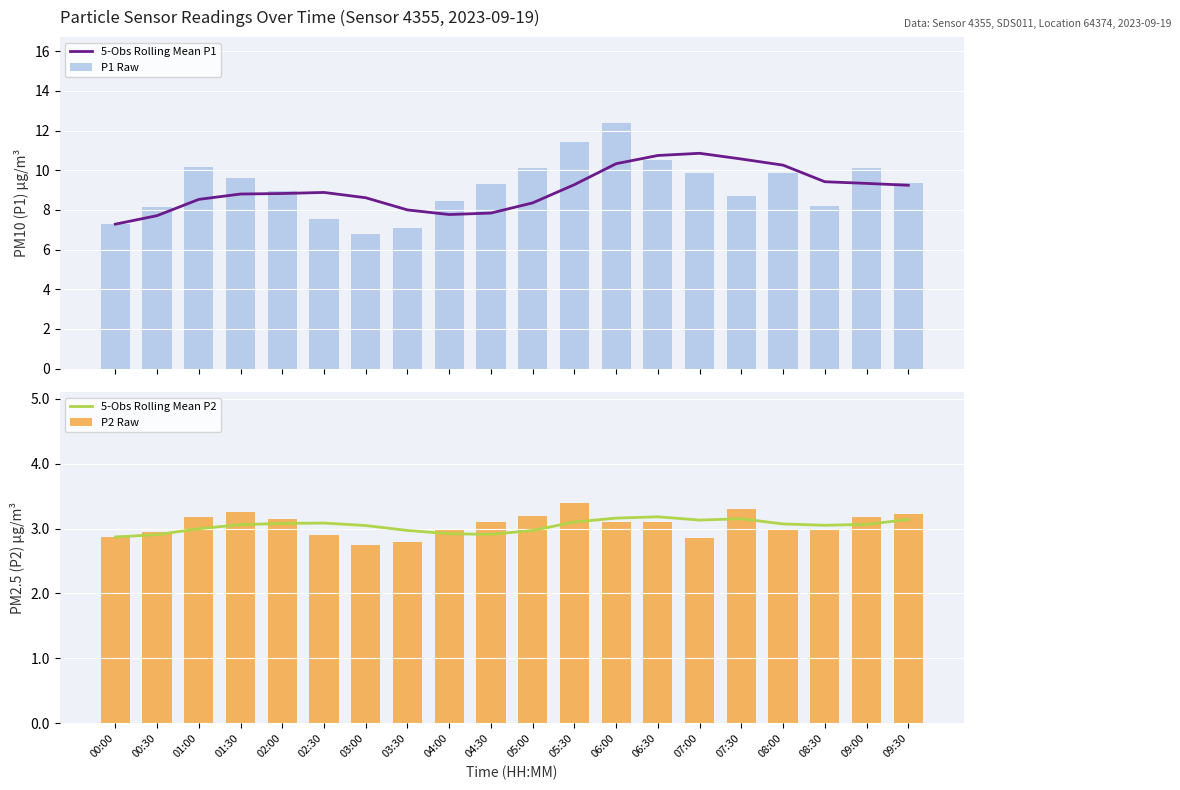

How many data points does each series have?

20